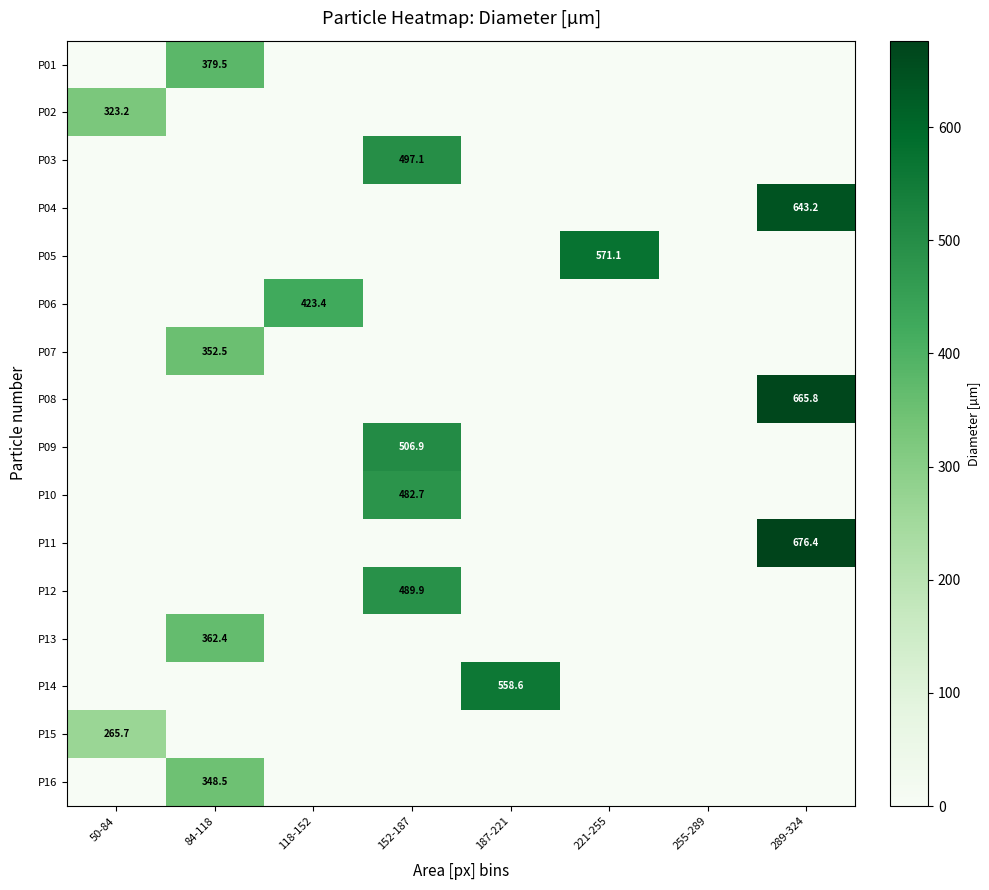

Between 152-187 and 50-84, which is larger?

152-187